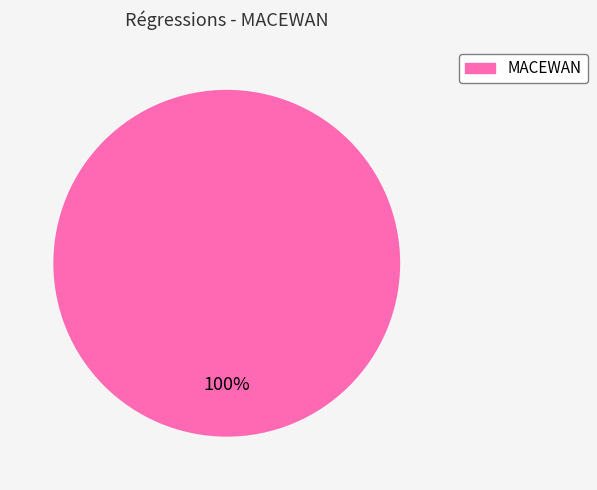

How many slices are in this pie chart?

1